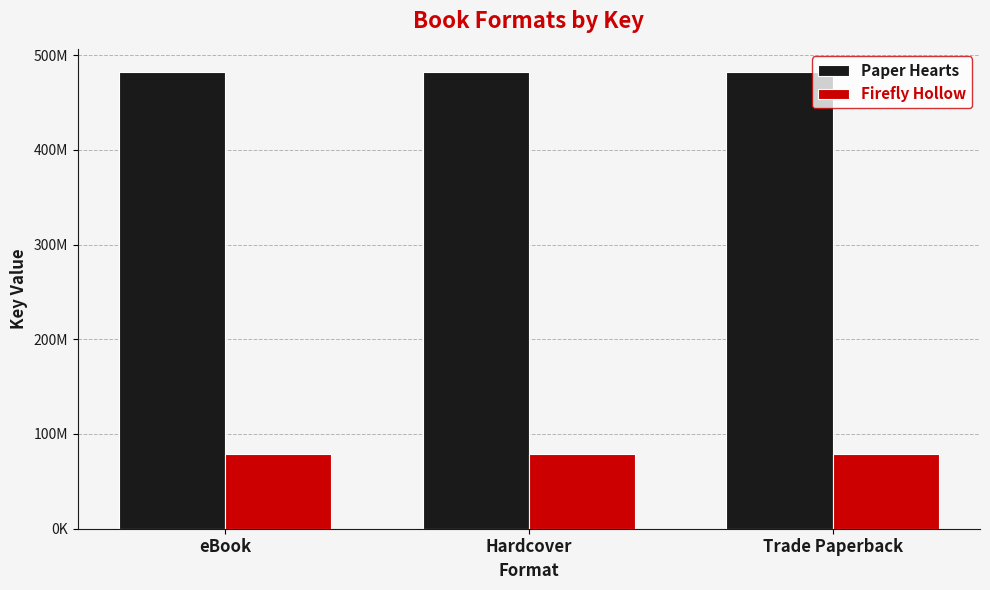

Rank the categories by Firefly Hollow value from highest to lowest.

eBook, Hardcover, Trade Paperback